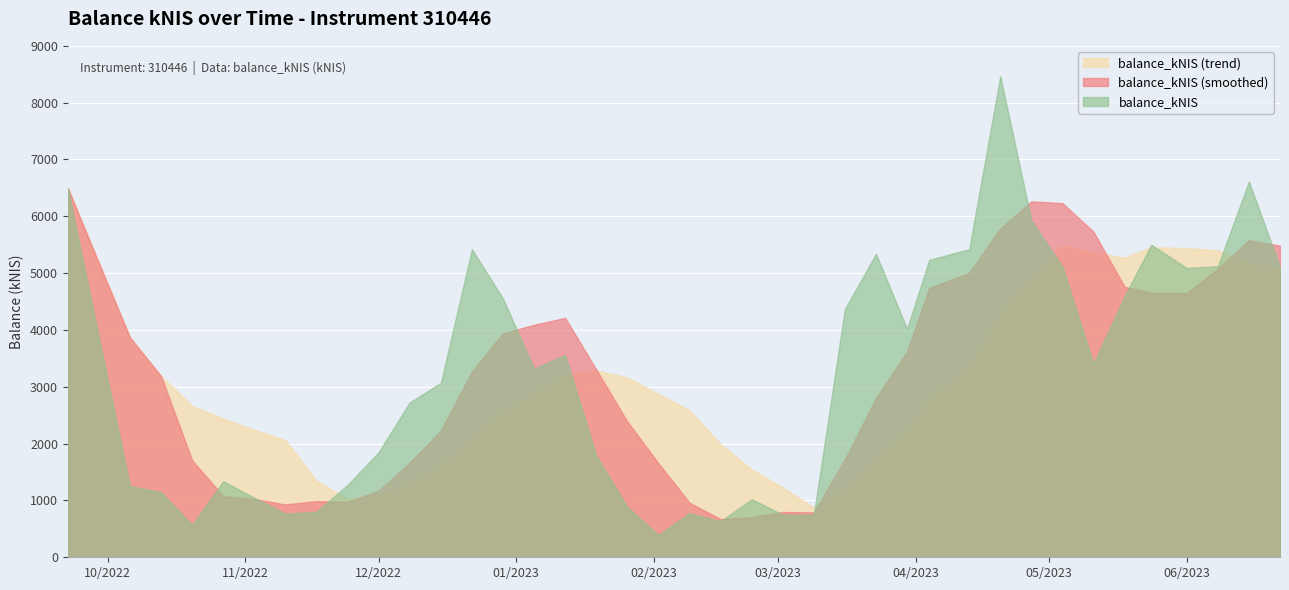

Which series has the largest range (max minus min)?

balance_kNIS